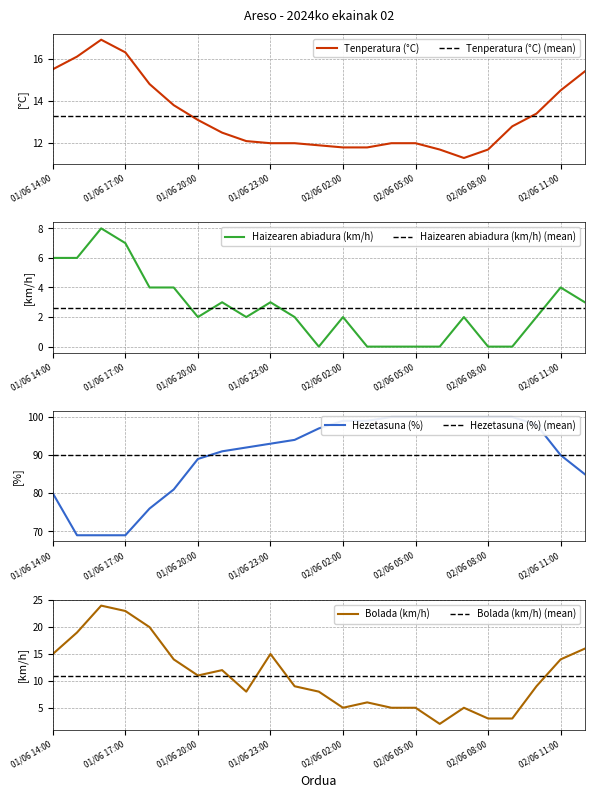

What position from the left is 02/06 08:00?

19